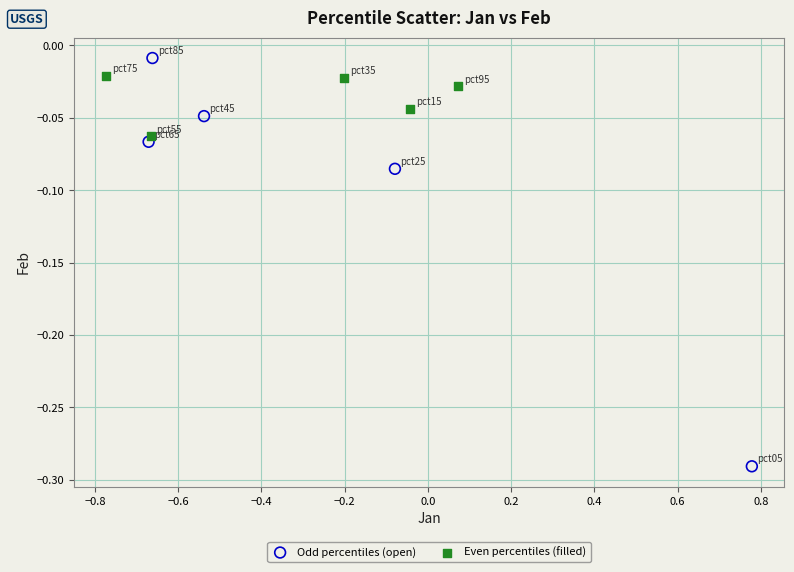

Which series has the largest Y range (max minus min)?

Odd percentiles (open)